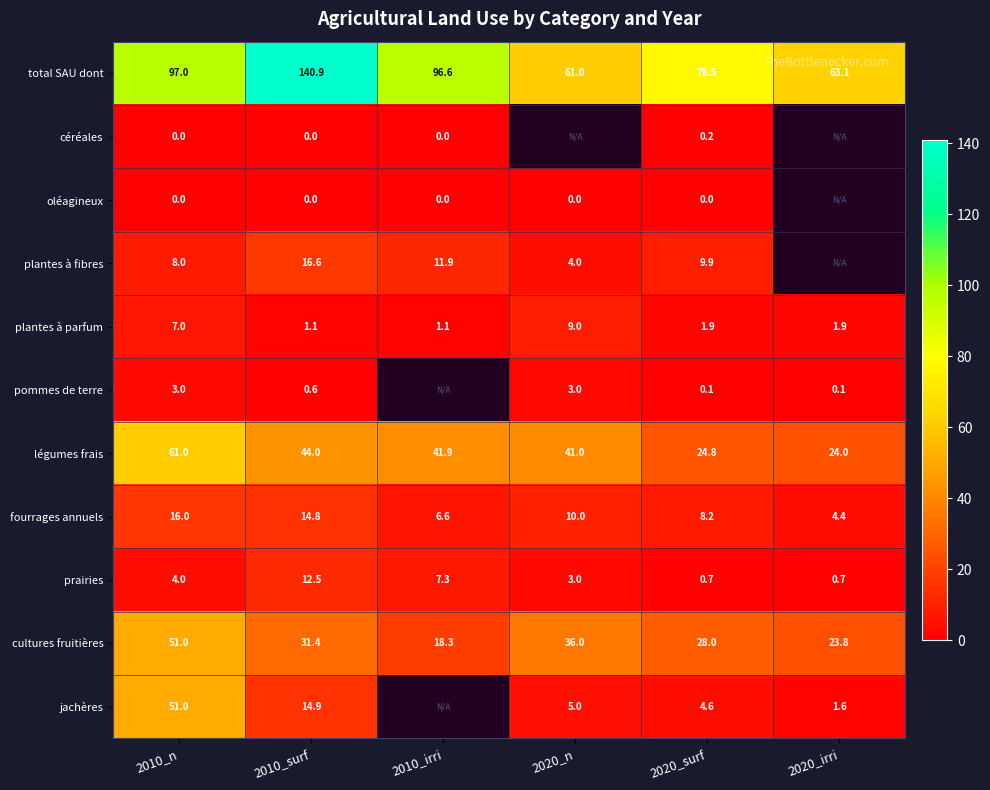

Is it true that plantes à parfum equals 1.9 at 2020_surf?

True